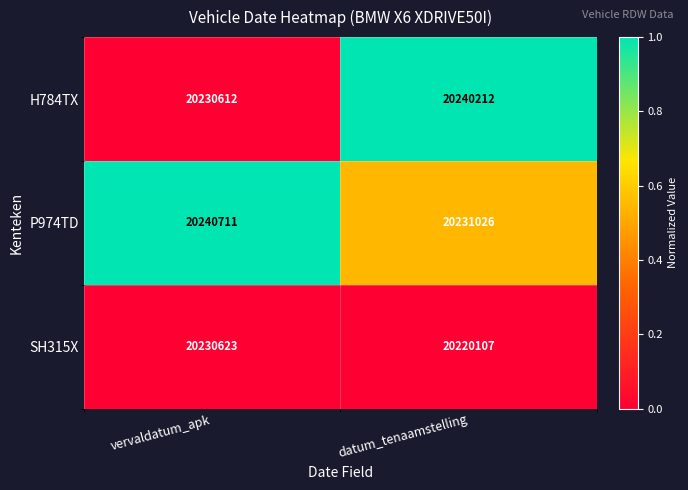

What is the difference between the highest and lowest values at vervaldatum_apk?

10099